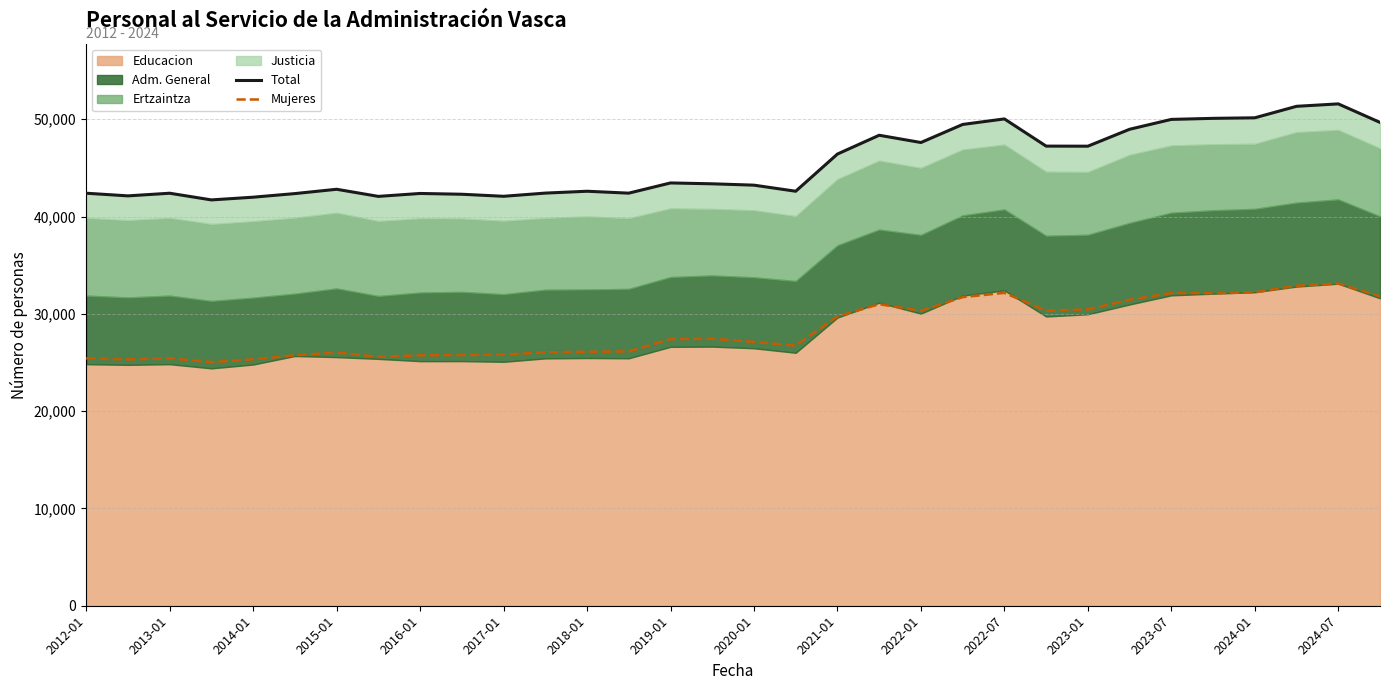

What is the minimum value for Mujeres?

25032